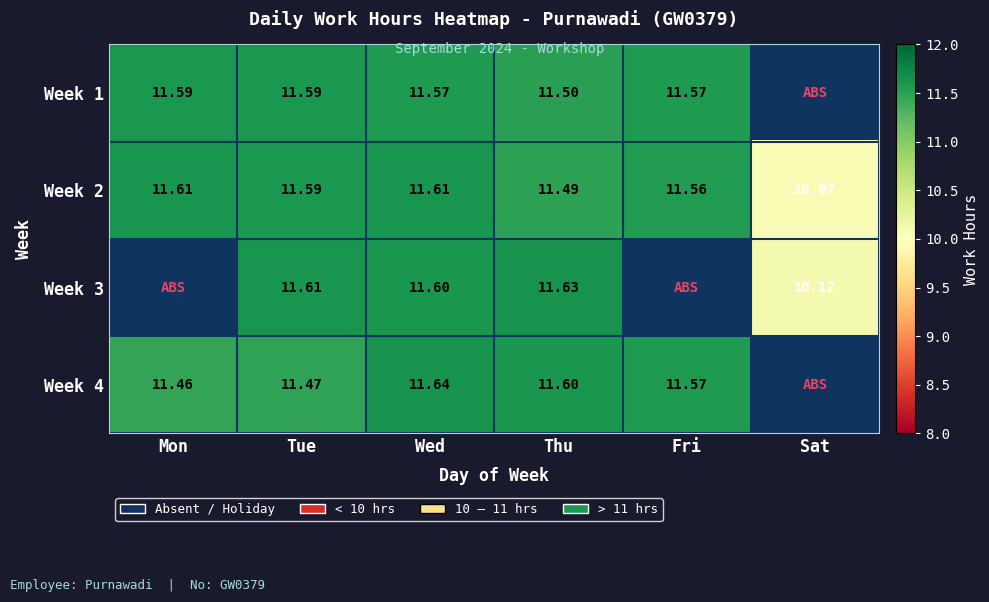

What is the average value of the Week 2 series?

11.3